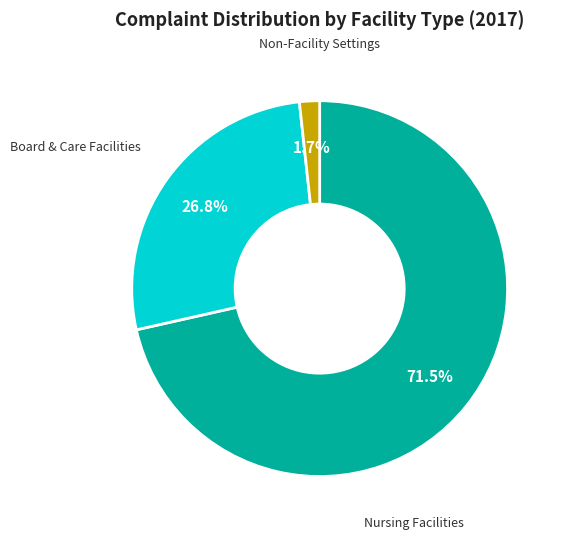

Is there any slice that represents more than half of the pie?

Yes